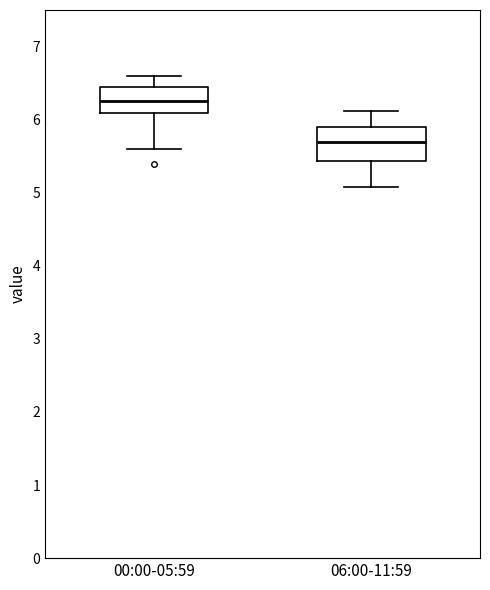

Which box has the highest median line?

00:00-05:59